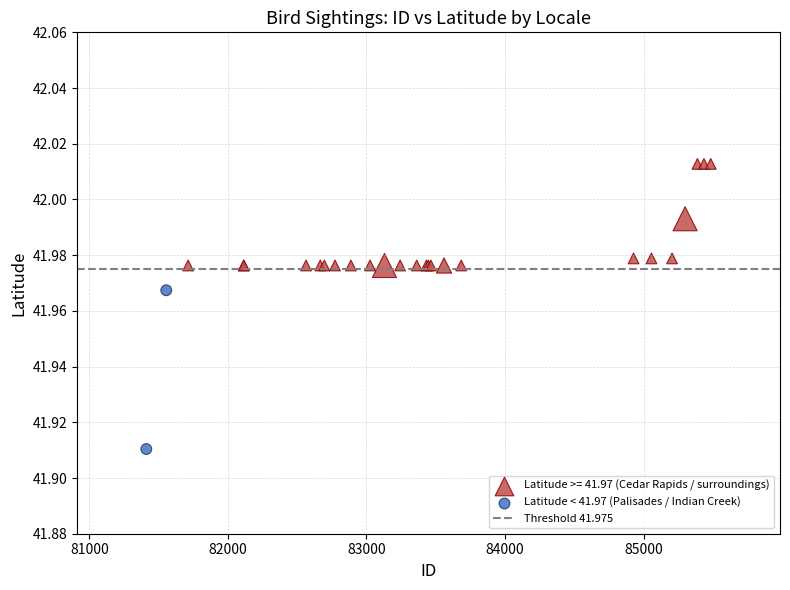

Which series has the widest spread of Y values?

Latitude < 41.97 (Palisades / Indian Creek)